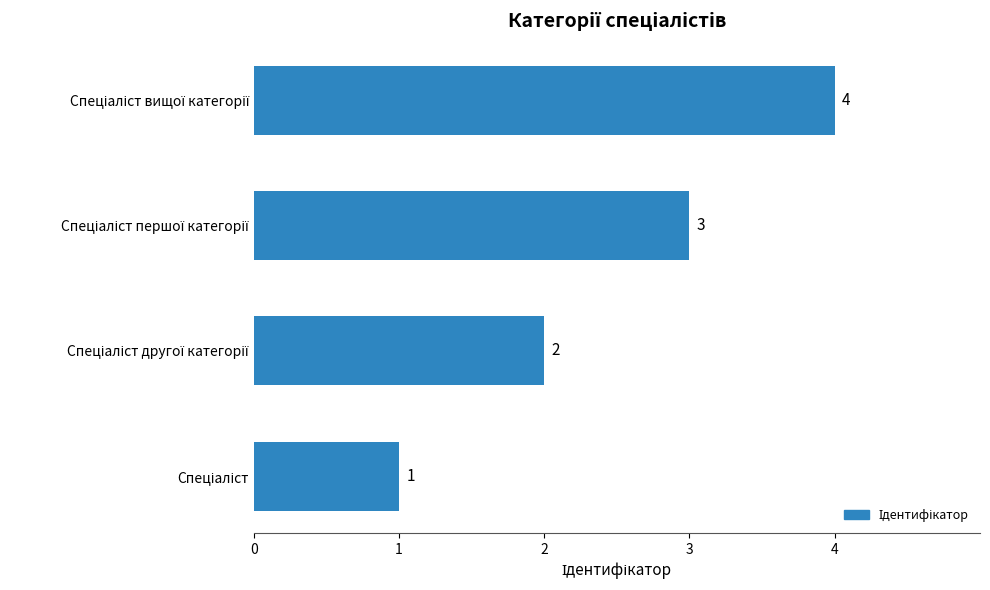

Count the values in the range 2 to 4.

3